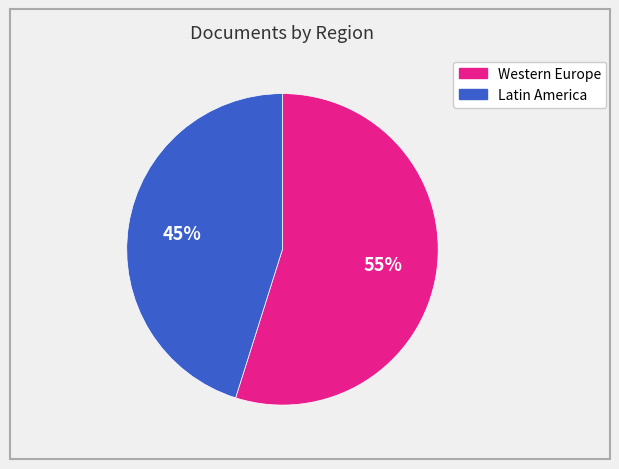

To the nearest percent, what is the difference between the largest and smallest slice percentages?

10%